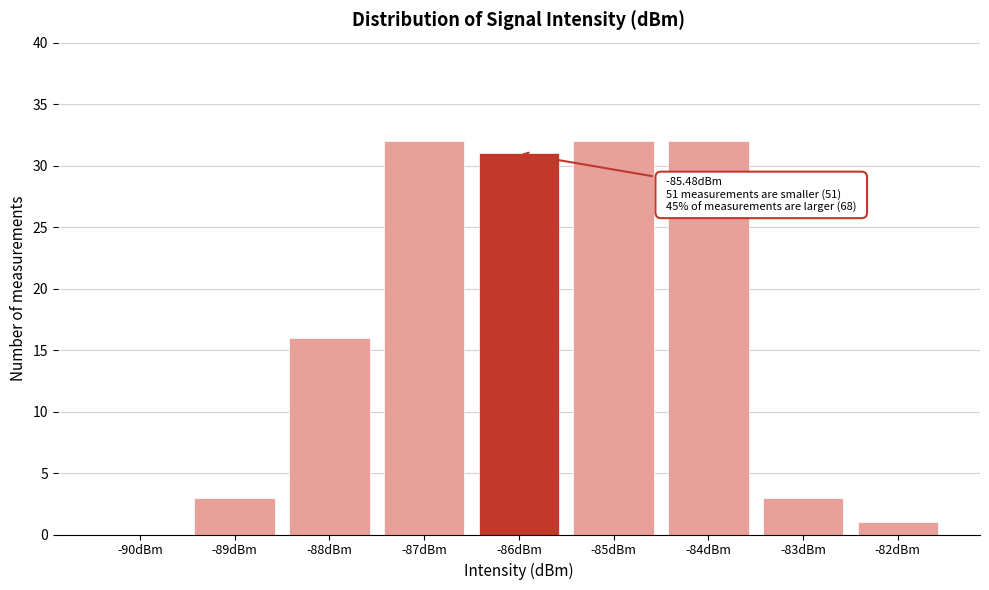

Reading right to left, extract all data points from this chart.

-82dBm=1	-83dBm=3	-84dBm=32	-85dBm=32	-86dBm=31	-87dBm=32	-88dBm=16	-89dBm=3	-90dBm=0